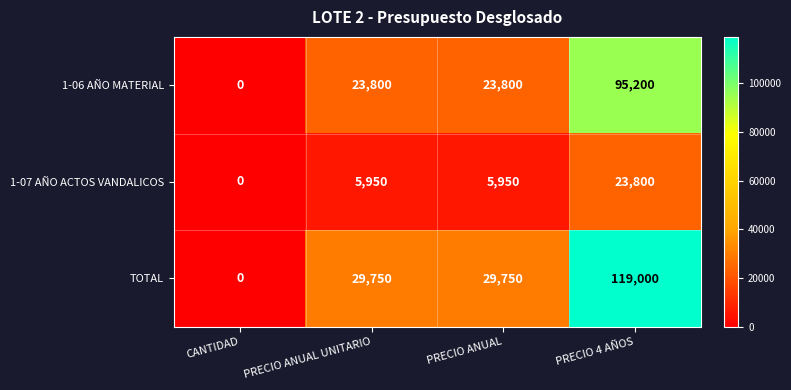

The value of 1-07 AÑO ACTOS VANDALICOS at PRECIO ANUAL UNITARIO is 5950. True or false?

True